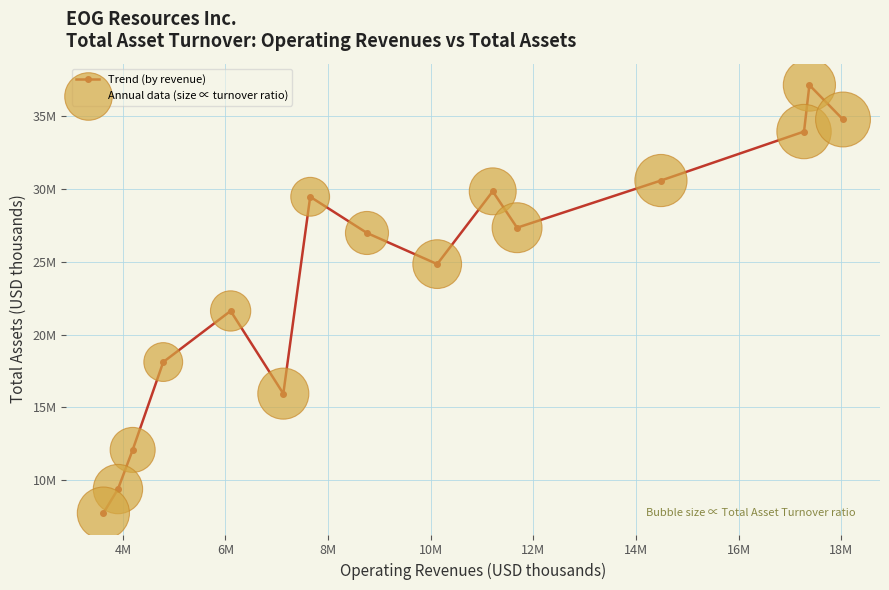

Does the chart have visible grid lines?

Yes